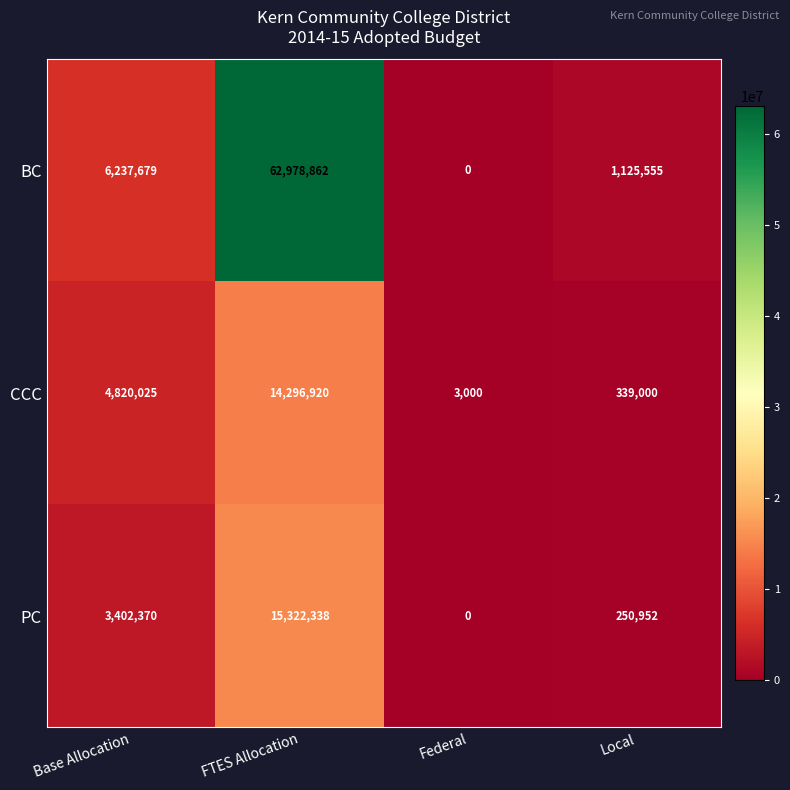

List the series in order of their peak value, lowest first.

CCC, PC, BC